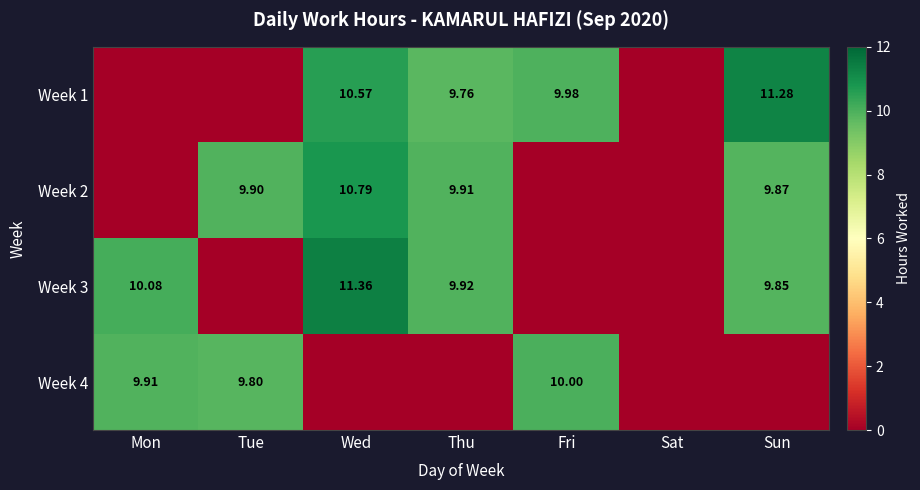

List the labels in order of Week 1 value, largest first.

Sun, Wed, Fri, Thu, Mon, Tue, Sat